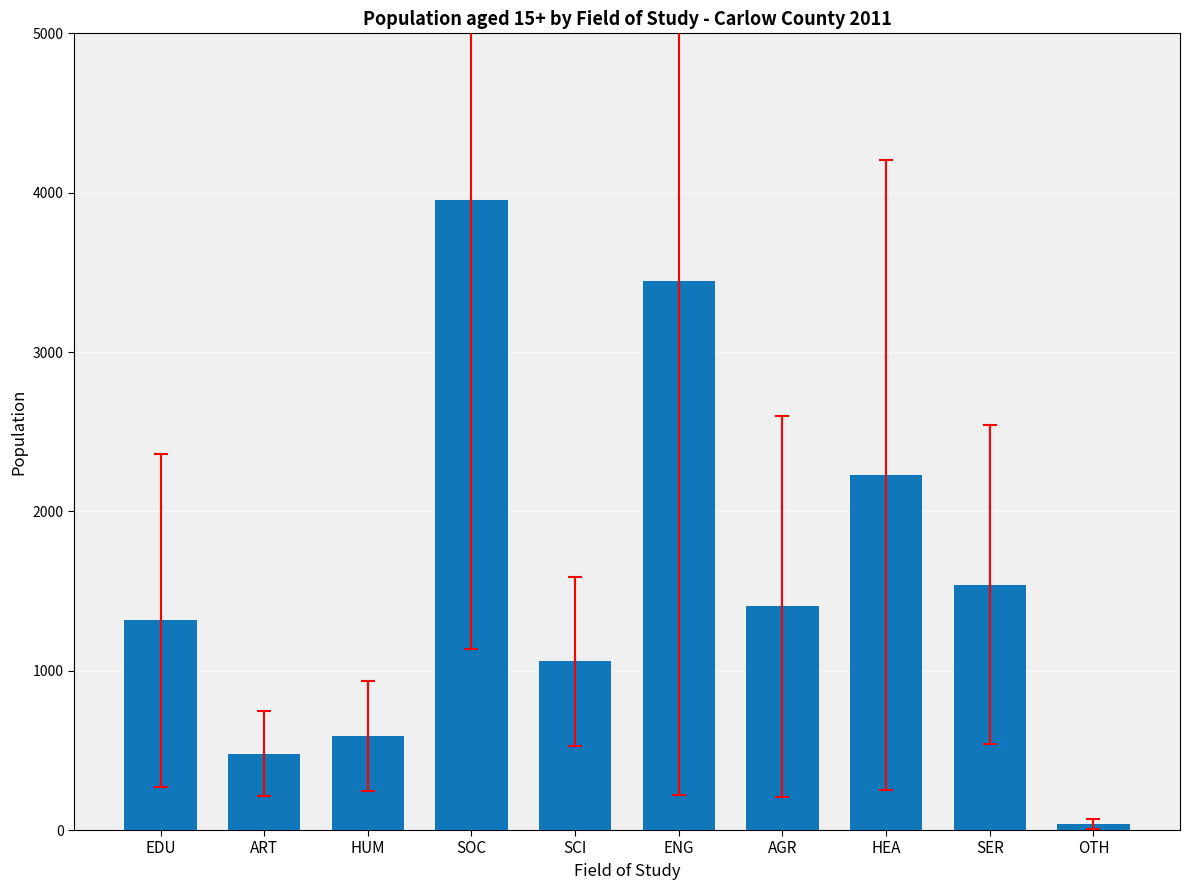

Reading left to right, list all the values displayed in this chart.

1316	480	592	3955	1059	3443	1405	2229	1540	39